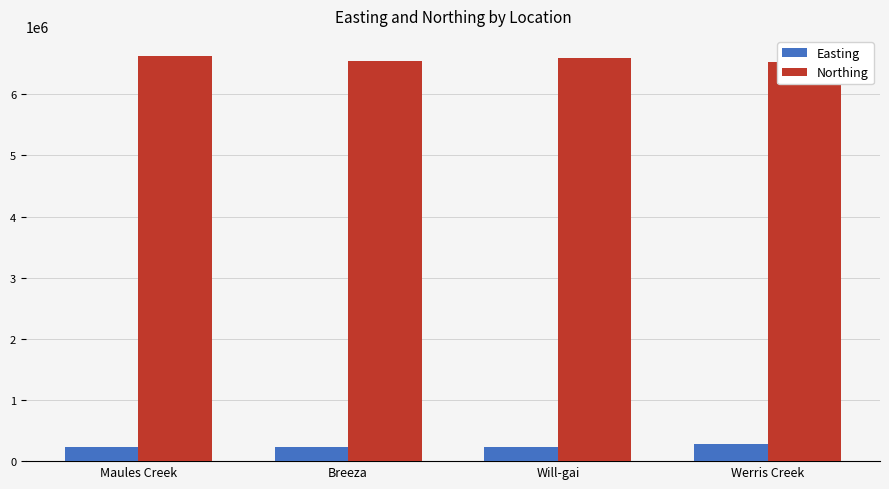

Rank the series by their maximum value, from highest to lowest.

Northing, Easting